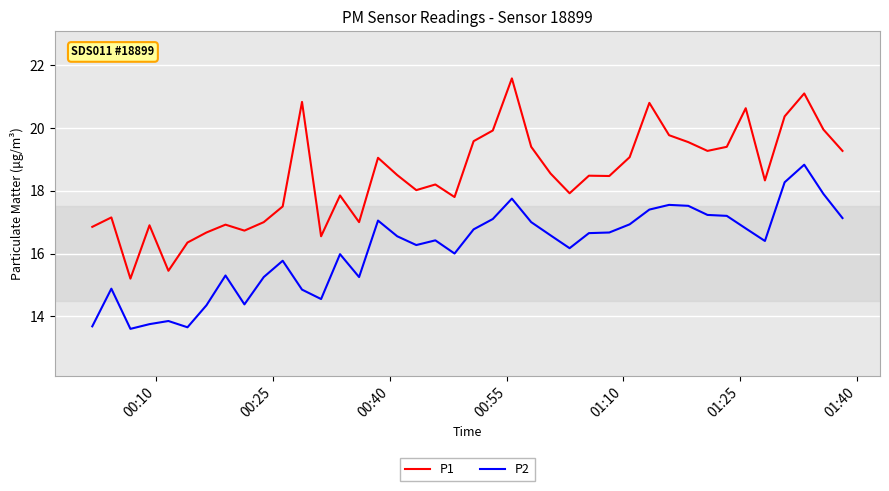

What are all the series names shown in the legend?

P1, P2